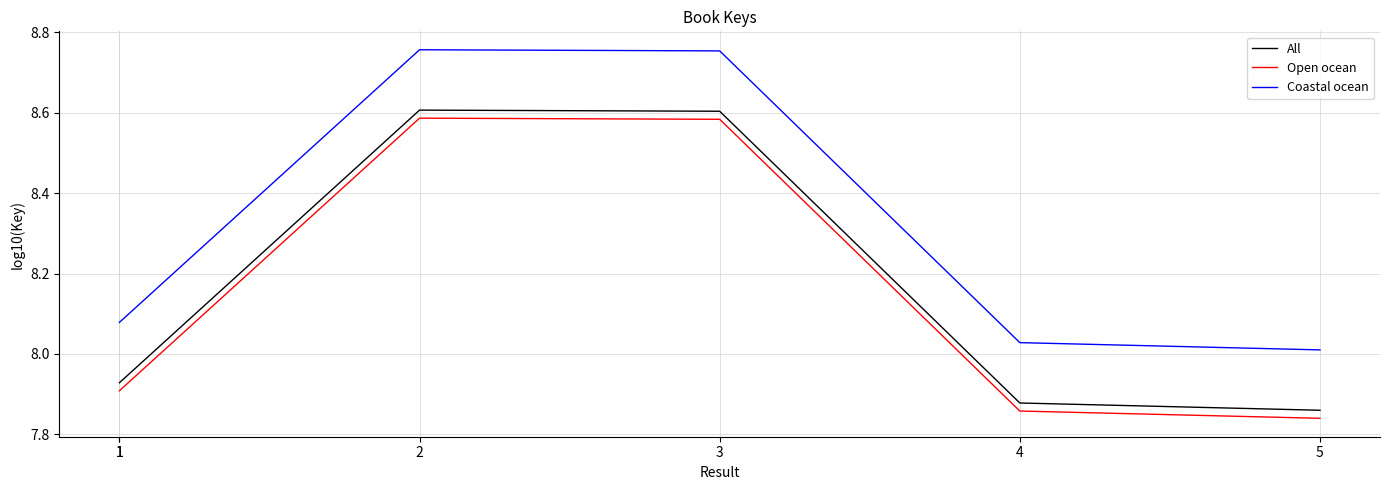

Which series has the widest spread of values?

Coastal ocean